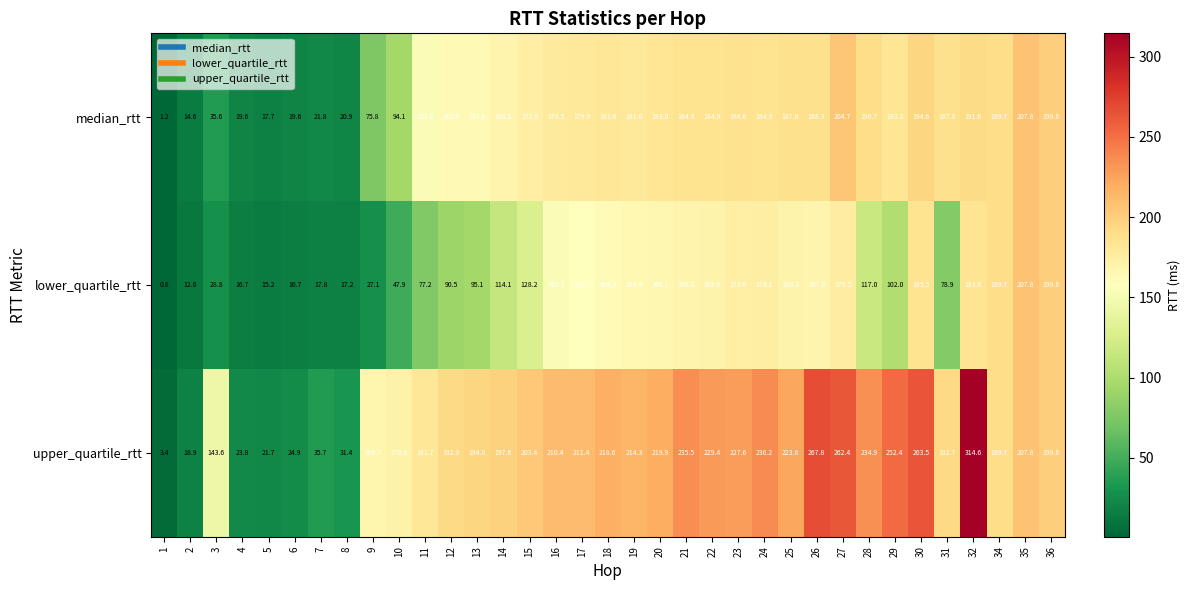

What is the maximum value shown in the chart?

314.6